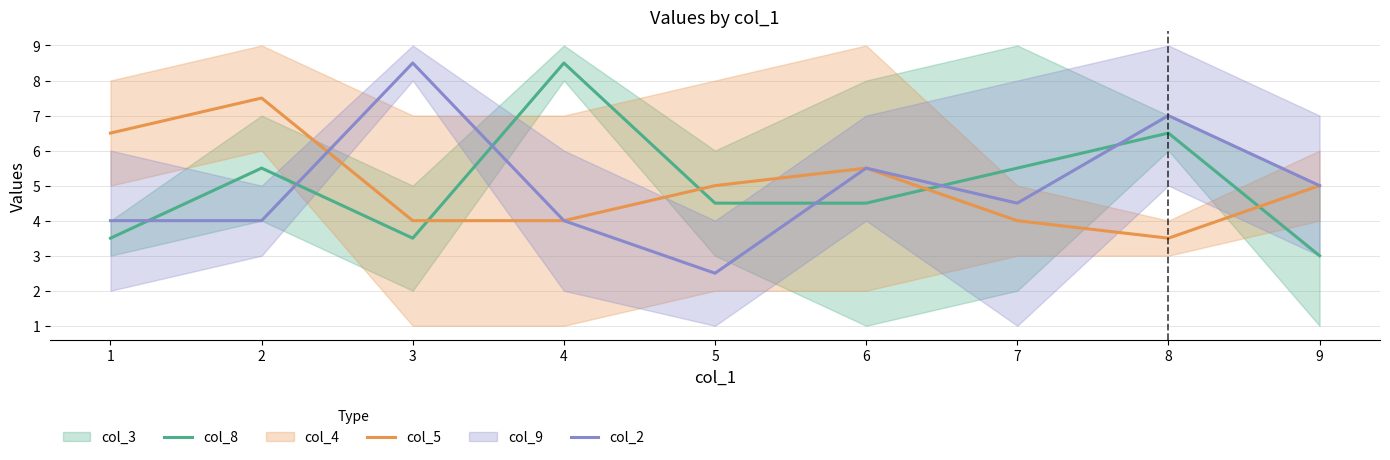

How many intersections are there between col_8 and col_2?

6